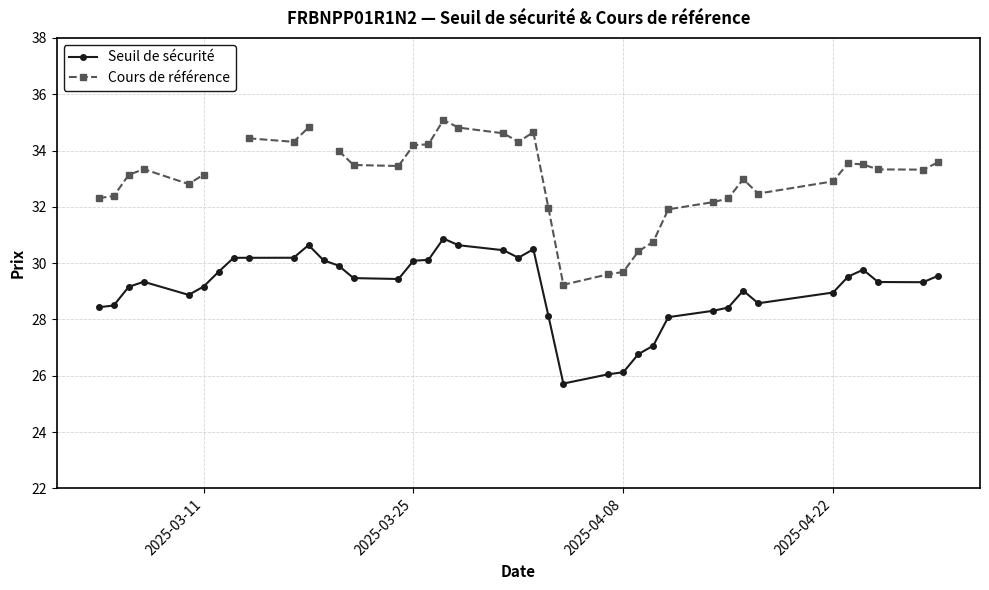

What is the value of the Seuil de sécurité point at the 38th from the left?

29.3